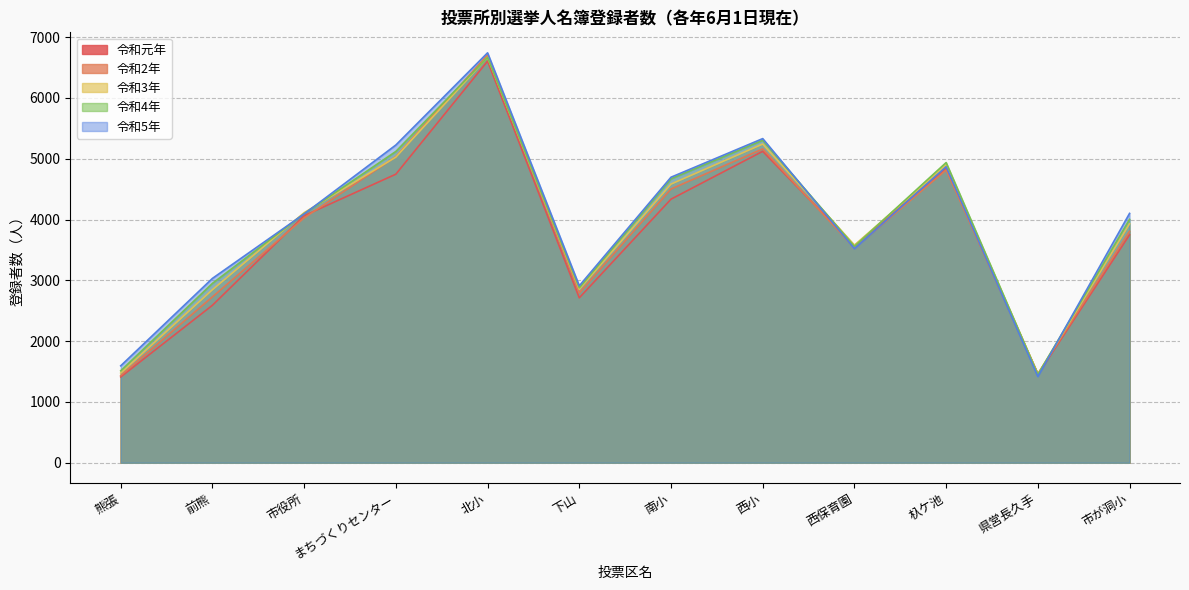

Reading left to right, extract all data points from this chart.

令和元年: 1411	2590	4063	4746	6605	2712	4335	5122	3568	4846	1450	3749
令和2年: 1434	2728	4027	5034	6707	2794	4502	5162	3531	4815	1462	3807
令和3年: 1475	2846	4113	5027	6668	2853	4583	5242	3579	4897	1457	3931
令和4年: 1512	2950	4096	5120	6667	2876	4670	5304	3559	4937	1450	4003
令和5年: 1594	3032	4092	5226	6742	2910	4696	5331	3521	4868	1418	4101